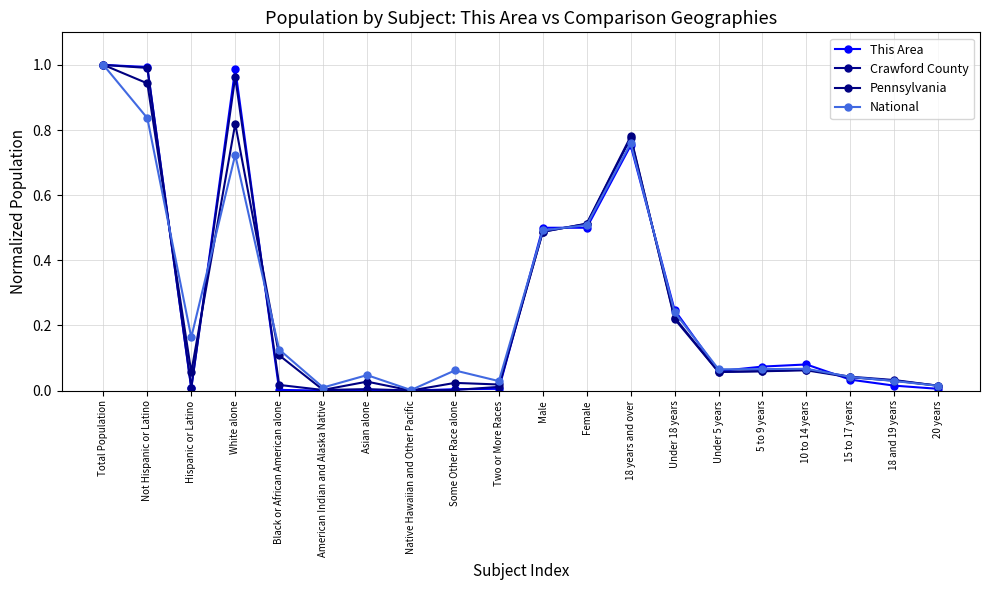

Reading left to right, transcribe all the data shown in this chart.

This Area: 1.0	1.0	0.0	1.0	0.0	0.0	0.0	0.0	0.0	0.0	0.5	0.5	0.8	0.2	0.1	0.1	0.1	0.0	0.0	0.0
Crawford County: 1.0	1.0	0.0	1.0	0.0	0.0	0.0	0.0	0.0	0.0	0.5	0.5	0.8	0.2	0.1	0.1	0.1	0.0	0.0	0.0
Pennsylvania: 1.0	0.9	0.1	0.8	0.1	0.0	0.0	0.0	0.0	0.0	0.5	0.5	0.8	0.2	0.1	0.1	0.1	0.0	0.0	0.0
National: 1.0	0.8	0.2	0.7	0.1	0.0	0.0	0.0	0.1	0.0	0.5	0.5	0.8	0.2	0.1	0.1	0.1	0.0	0.0	0.0